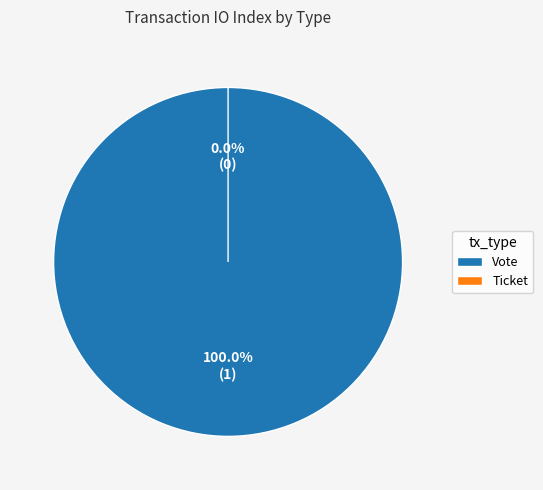

Between Vote and Ticket, which is larger?

Vote